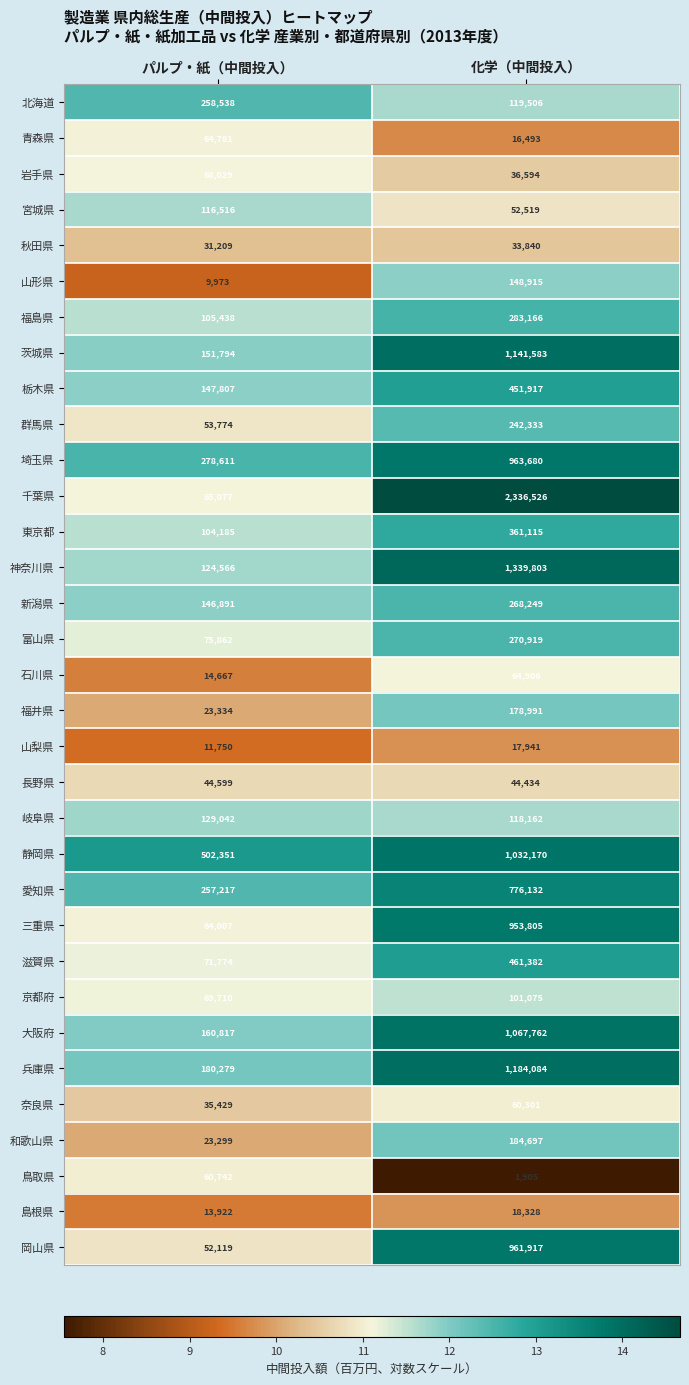

What is the sum of all 兵庫県 values?

1364363